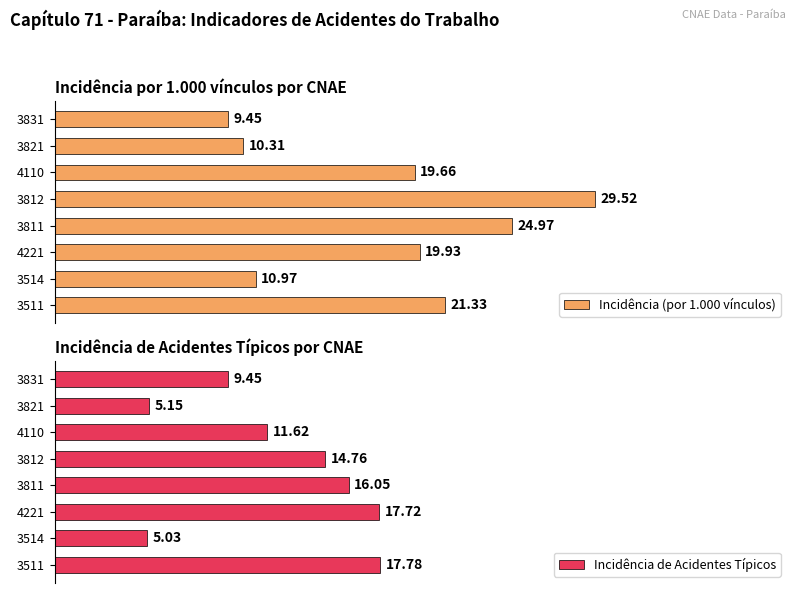

Rank the categories by Incidência (por 1.000 vínculos) value from lowest to highest.

3831, 3821, 3514, 4110, 4221, 3511, 3811, 3812